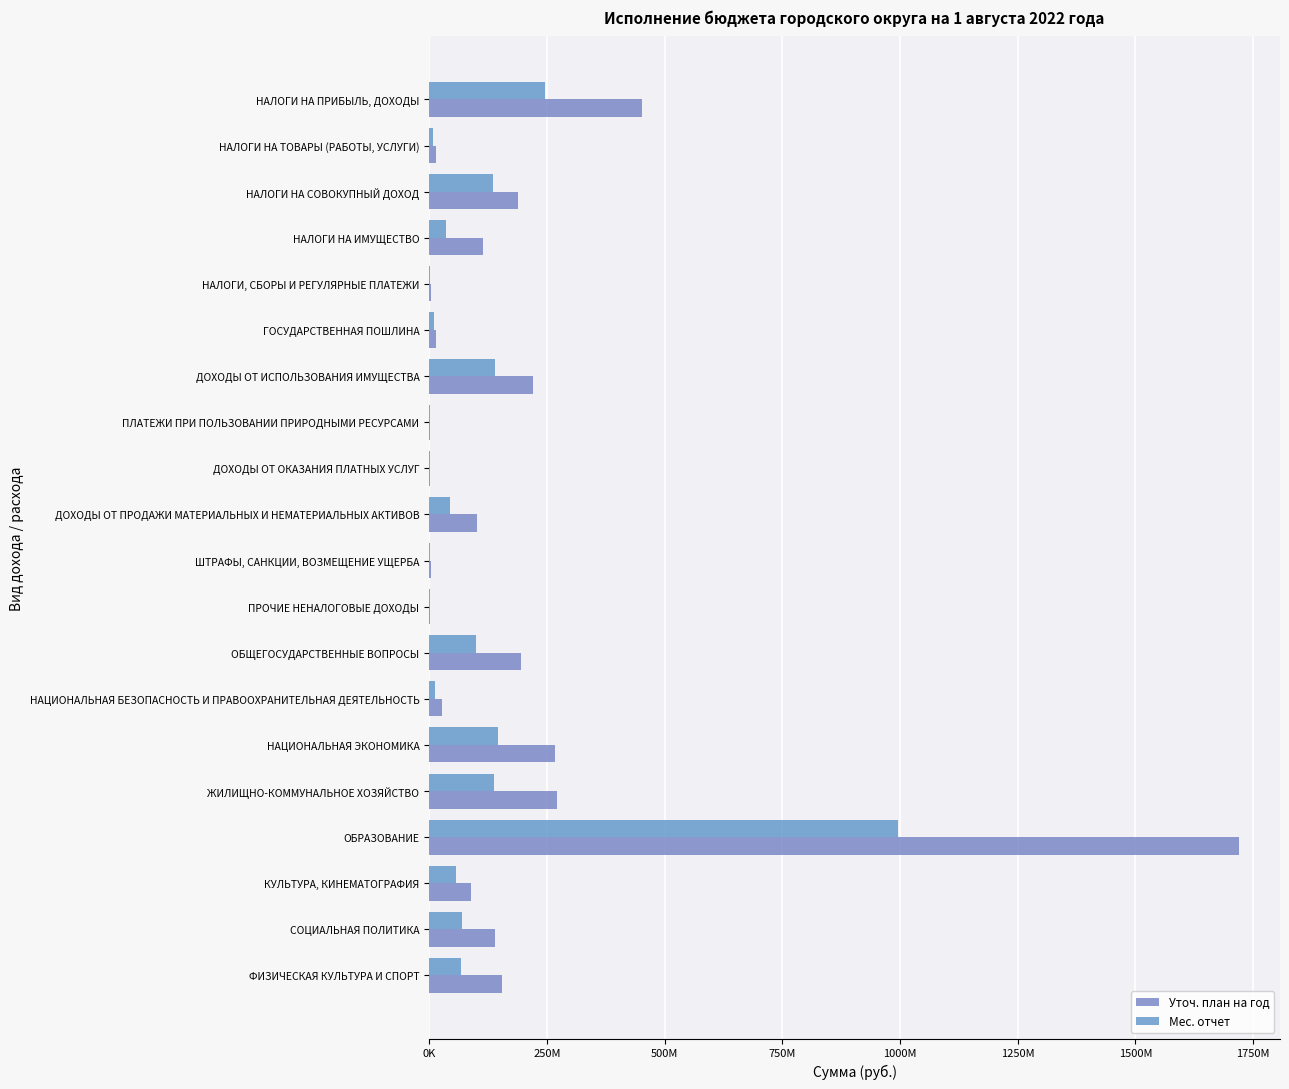

Which category has the highest value in the Уточ. план на год series?

ОБРАЗОВАНИЕ